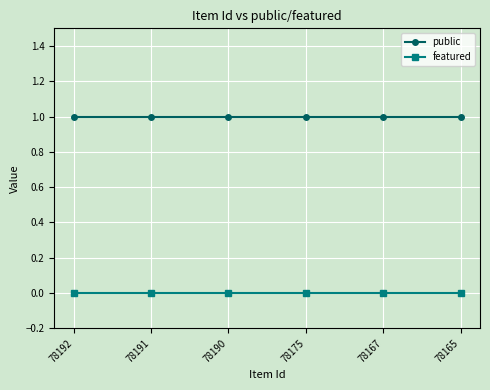

What is the minimum value for public?

1